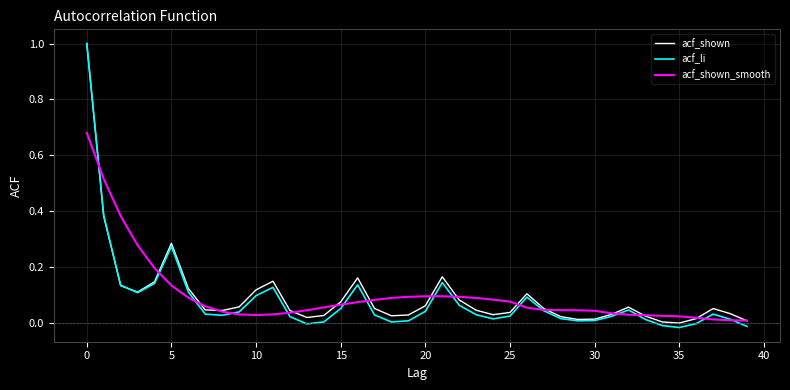

What is the highest value of the acf_shown series?

1.0